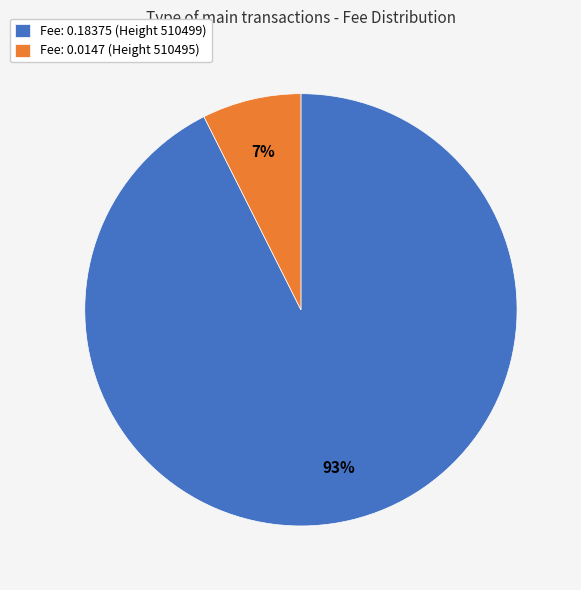

Is it true that Fee: 0.18375 (Height 510499) is 80% of the pie?

False